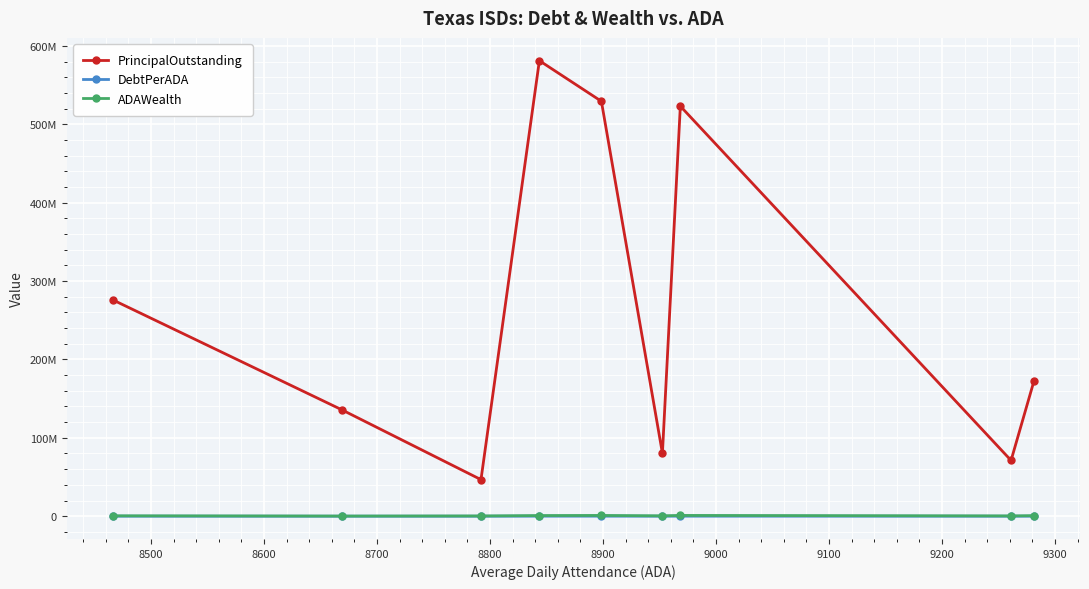

True or false: PrincipalOutstanding and ADAWealth cross at least once.

False